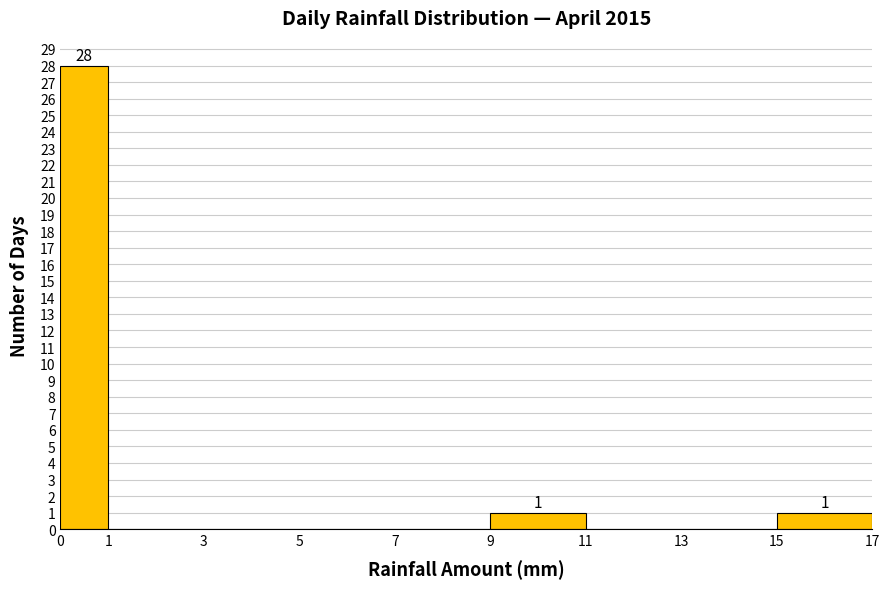

Which range on the x-axis has the tallest bar?

0 to 1